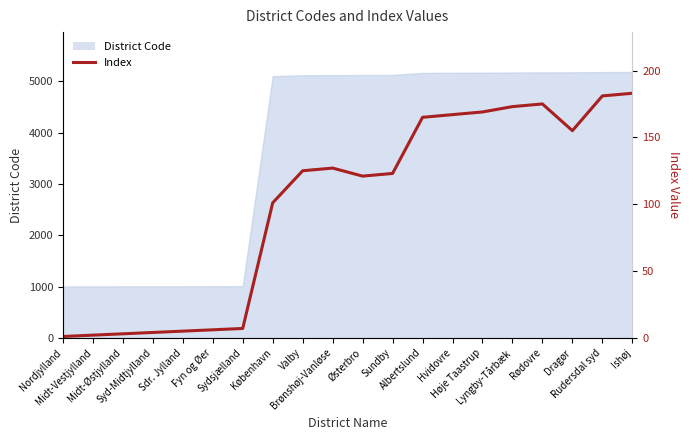

Reading left to right, transcribe all the data shown in this chart.

Nordjylland=1	Midt-Vestjylland=2	Midt-Østjylland=3	Syd-Midtjylland=4	Sdr. Jylland=5	Fyn og Øer=6	Sydsjælland=7	København=101	Valby=125	Brønshøj-Vanløse=127	Østerbro=121	Sundby=123	Albertslund=165	Hvidovre=167	Høje Taastrup=169	Lyngby-Tårbæk=173	Rødovre=175	Dragør=155	Rudersdal syd=181	Ishøj=183